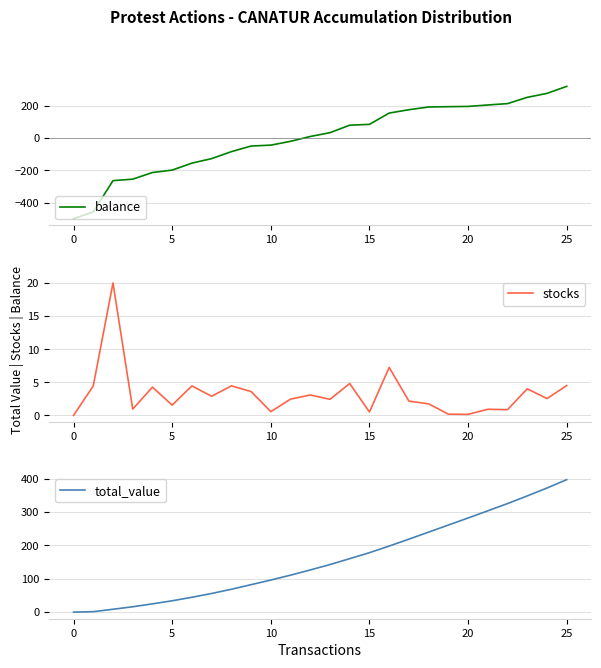

How many values in balance are above zero?

14